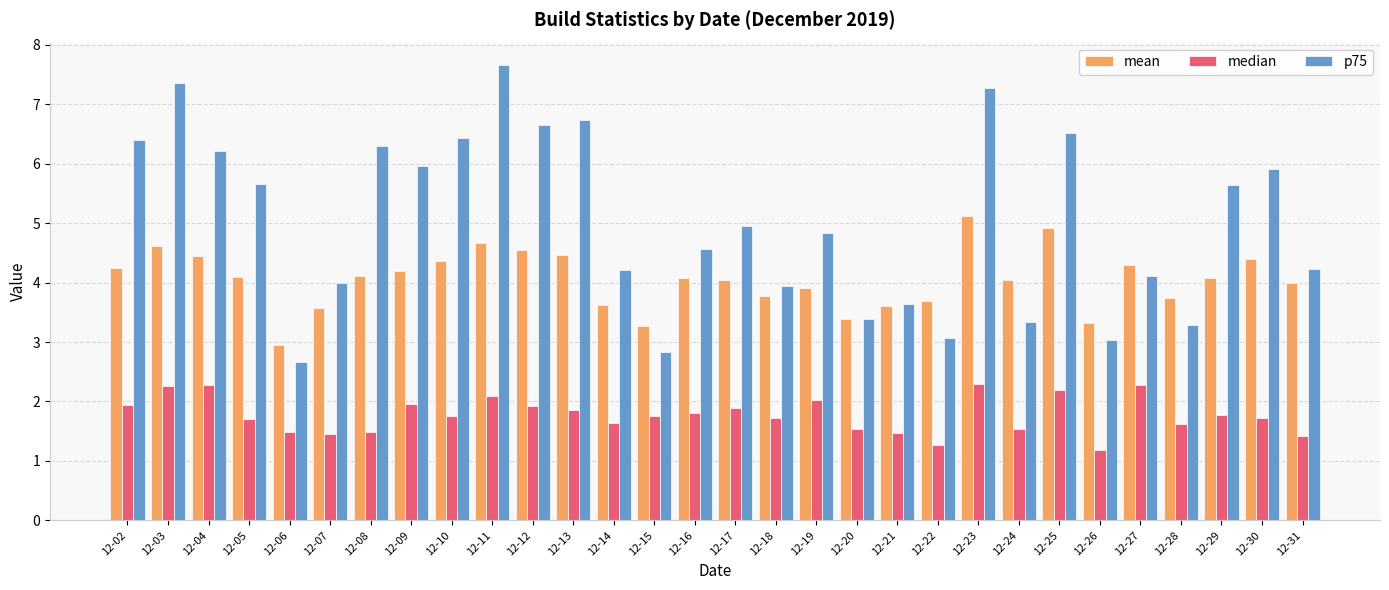

What is the difference between the mean values at 12-04 and 12-05?

0.3